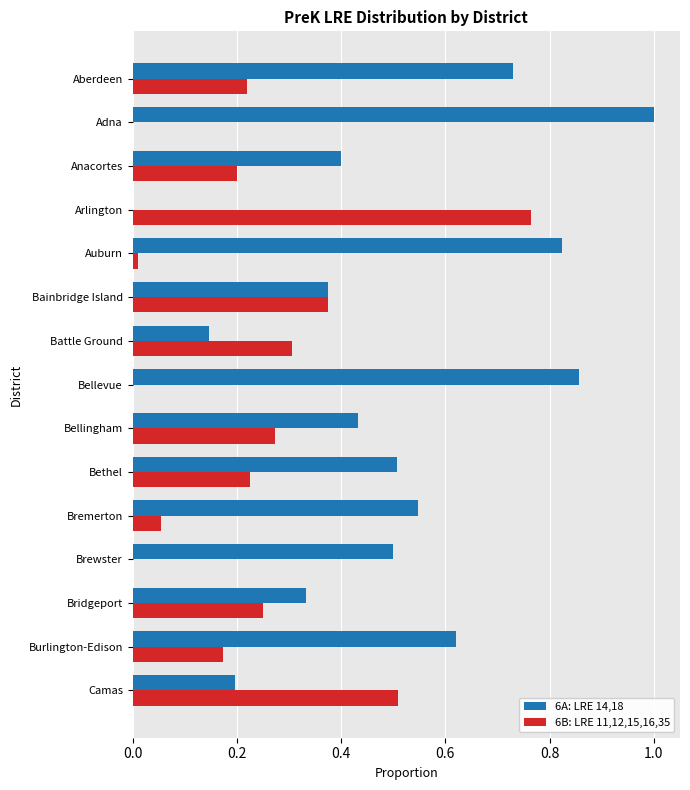

Count the number of categories in the chart.

15